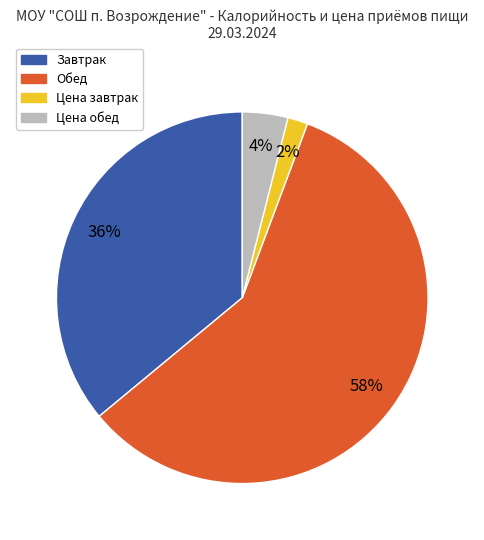

True or false: Цена завтрак accounts for 2% of the total.

True